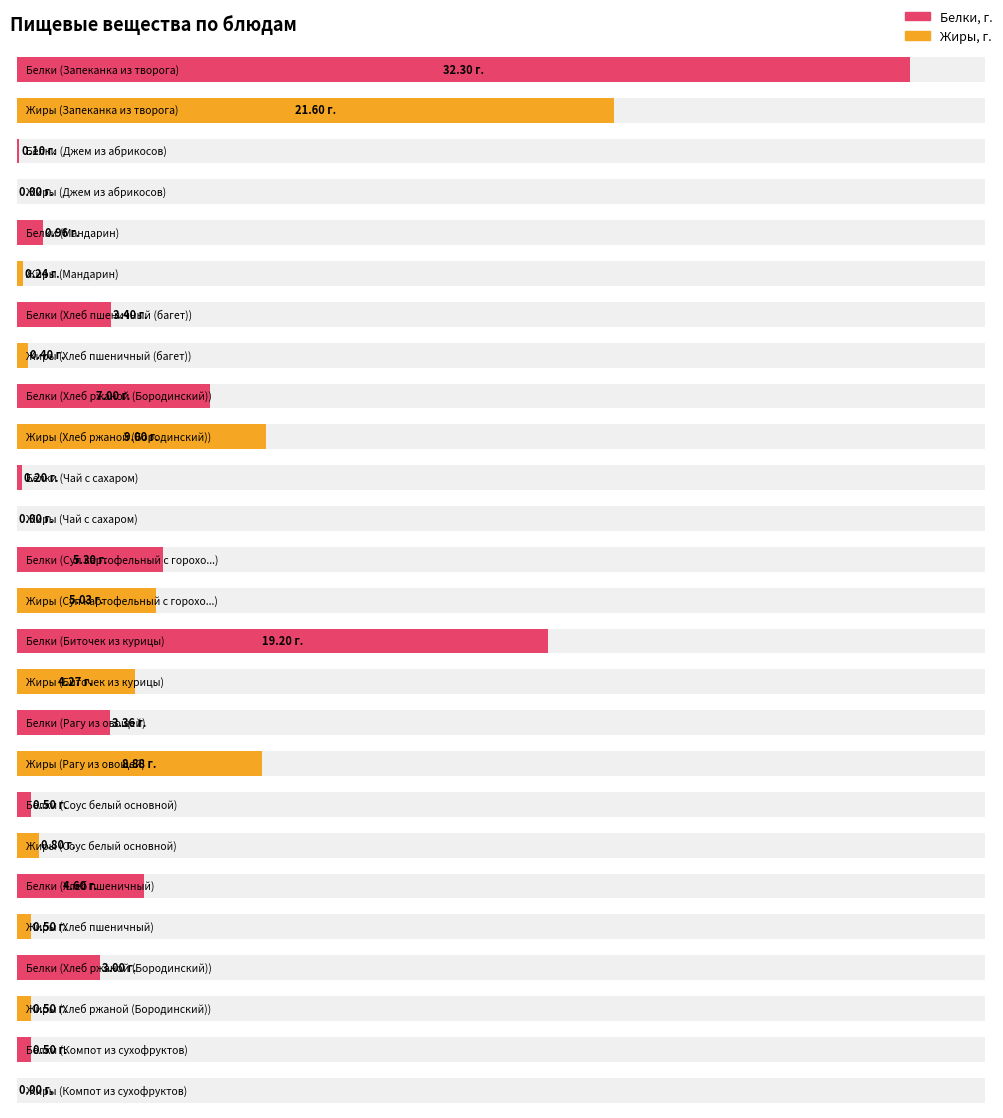

What is the approximate value of fat at Соус белый основной?

0.8